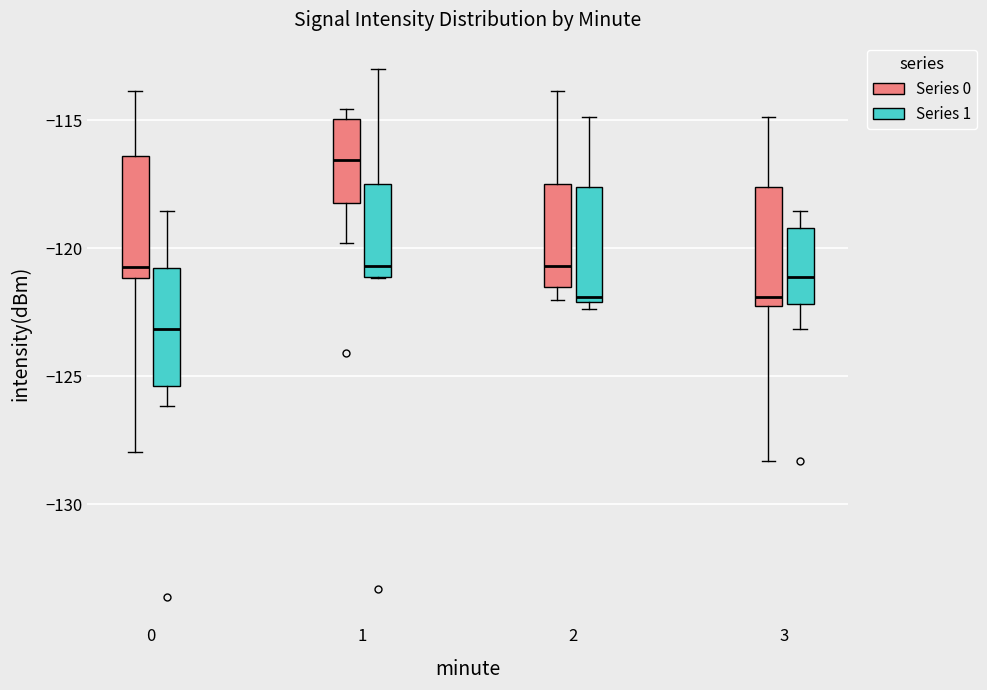

Reading left to right, transcribe this box plot: for each box, give where its median line is, the range the box spans, and where its two whiskers end, as read against the y-axis. The values are not printed on the chart, so give them approximately, as read against the axis.

0 (Series 0): median -120.5, box -121.0 to -116.5, whiskers -128.0 to -114.0
0 (Series 1): median -123.0, box -125.5 to -121.0, whiskers -126.0 to -118.5
1 (Series 0): median -116.5, box -118.0 to -115.0, whiskers -120.0 to -114.5
1 (Series 1): median -120.5, box -121.0 to -117.5, whiskers -121.0 to -113.0
2 (Series 0): median -120.5, box -121.5 to -117.5, whiskers -122.0 to -114.0
2 (Series 1): median -122.0 (just above the box's lower edge), box -122.0 to -117.5, whiskers -122.5 to -115.0
3 (Series 0): median -122.0 (just above the box's lower edge), box -122.0 to -117.5, whiskers -128.5 to -115.0
3 (Series 1): median -121.0, box -122.0 to -119.0, whiskers -123.0 to -118.5